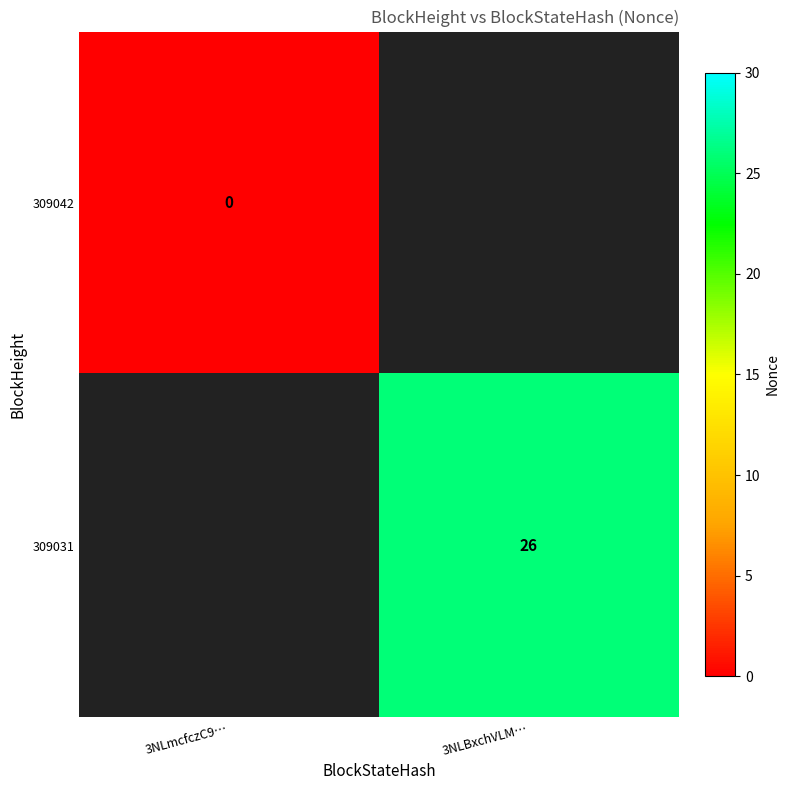

True or false: 309031 has a value of 26 at 3NLBxchVLM….

True